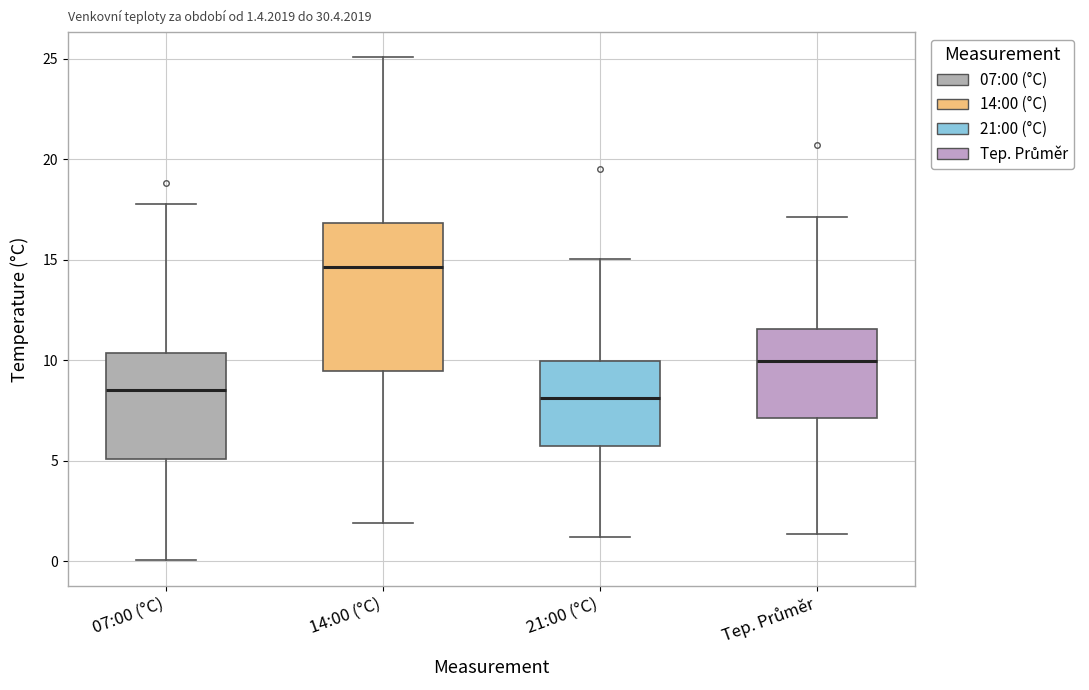

Which box is the tallest, from its lower edge to its upper edge?

14:00 (°C)